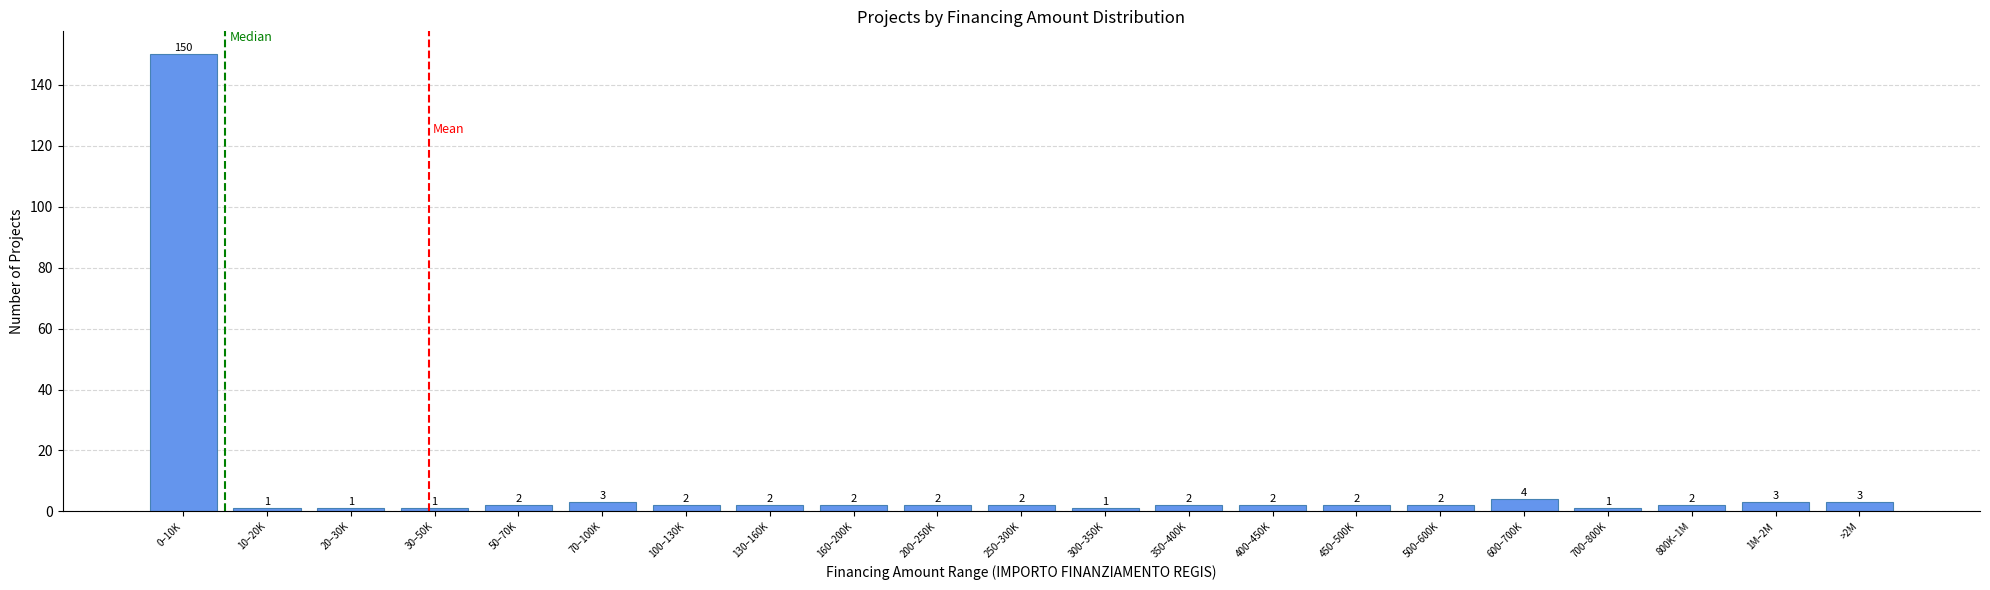

Reading left to right, extract all data points from this chart.

0–10K=150	10–20K=1	20–30K=1	30–50K=1	50–70K=2	70–100K=3	100–130K=2	130–160K=2	160–200K=2	200–250K=2	250–300K=2	300–350K=1	350–400K=2	400–450K=2	450–500K=2	500–600K=2	600–700K=4	700–800K=1	800K–1M=2	1M–2M=3	>2M=3